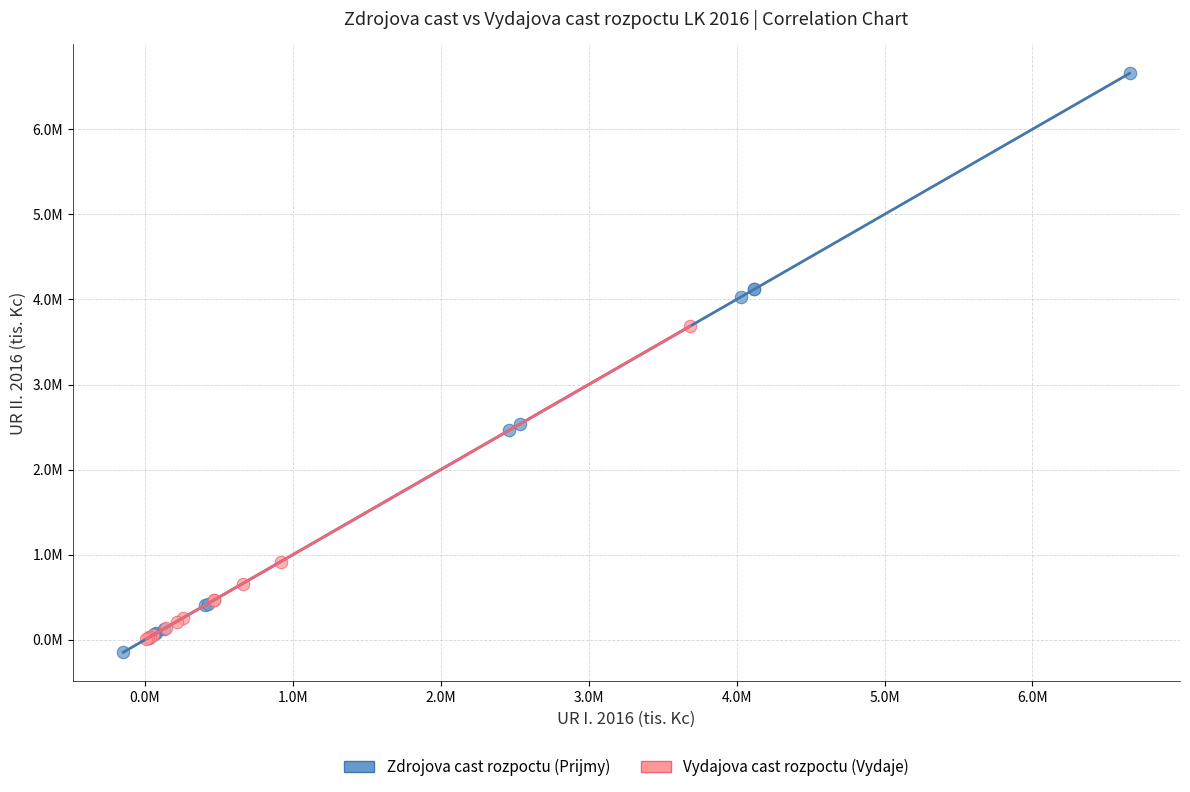

Which series reaches the minimum Y coordinate?

Zdrojova cast rozpoctu (Prijmy)